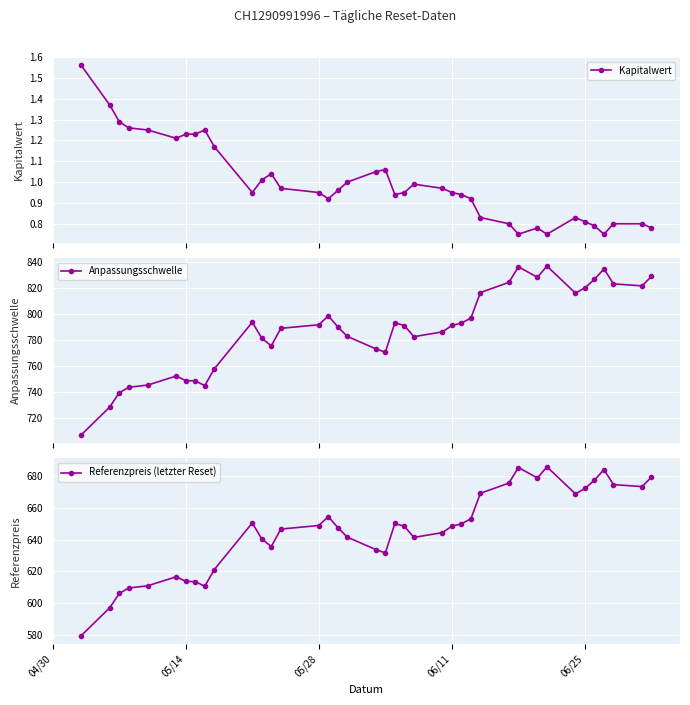

What is the value of the Anpassungsschwelle point at the 31st from the left?

828.4